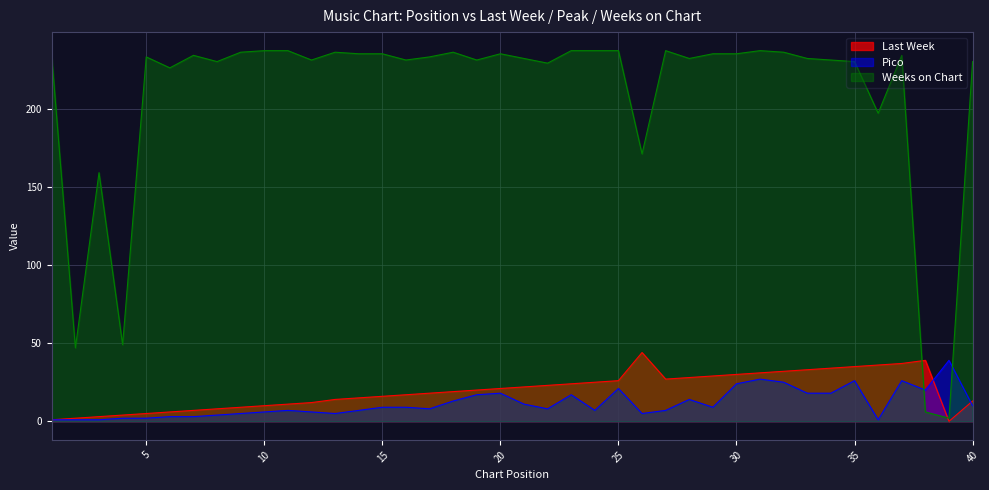

Which series has the largest total across all categories?

Weeks on Chart